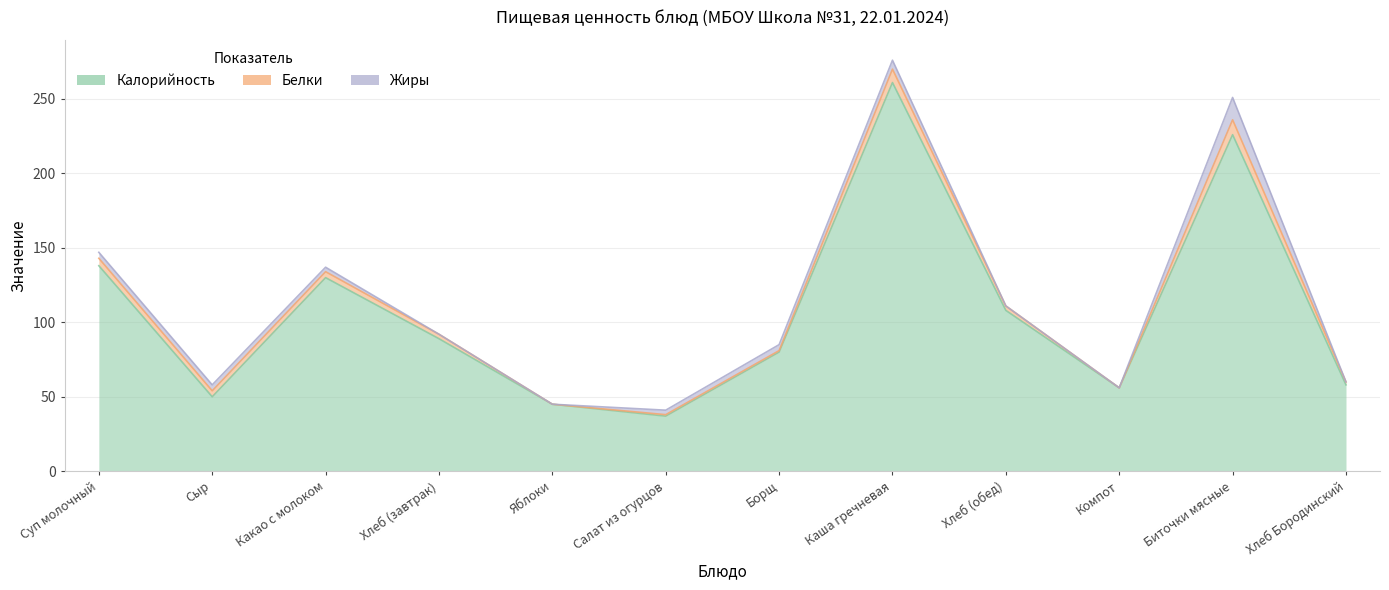

At which label does Белки reach its peak?

Биточки мясные